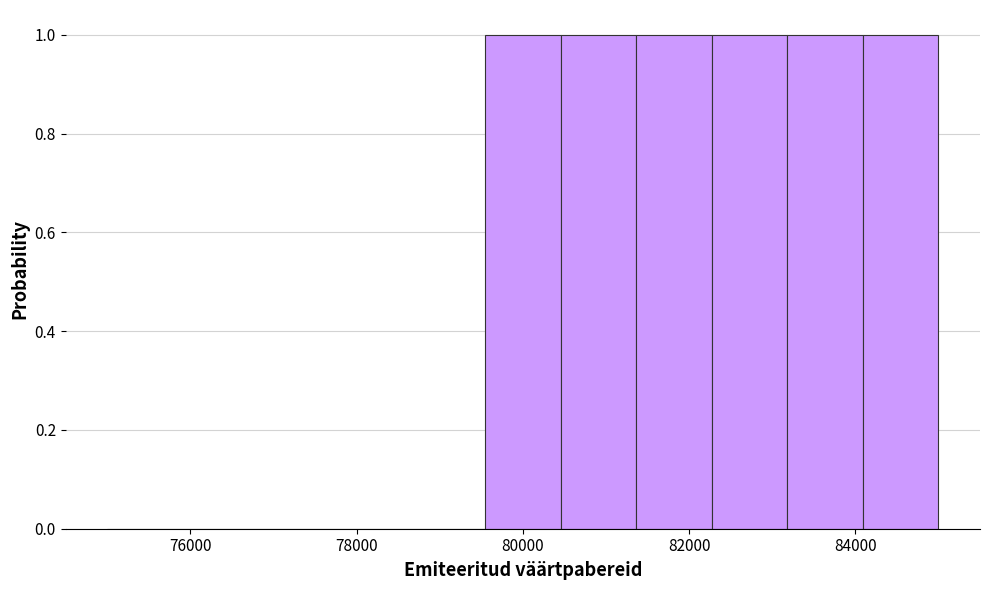

How tall is the bar that spans 80400 to 81400 on the x-axis? Neither the bar edges nor the heights are printed on the chart, so give them approximately, as read against the axes.

1